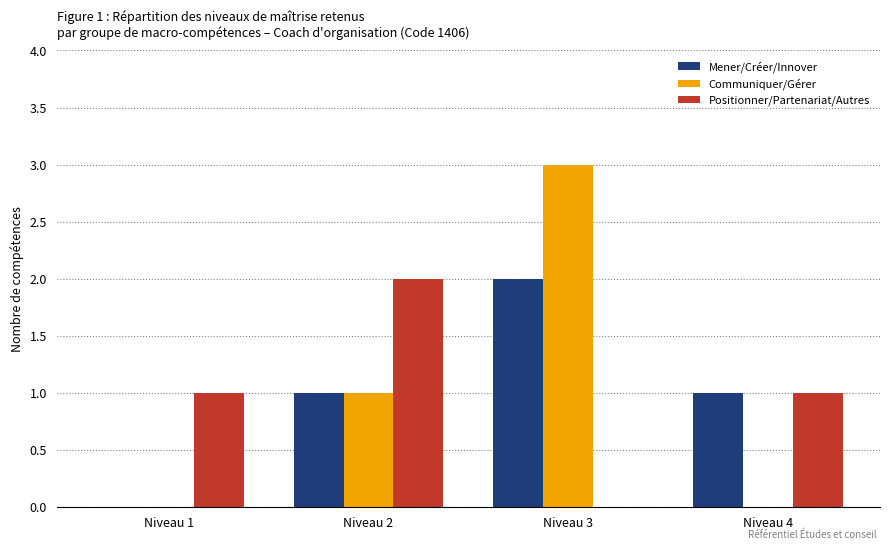

Which series has the widest spread of values?

Communiquer/Gérer